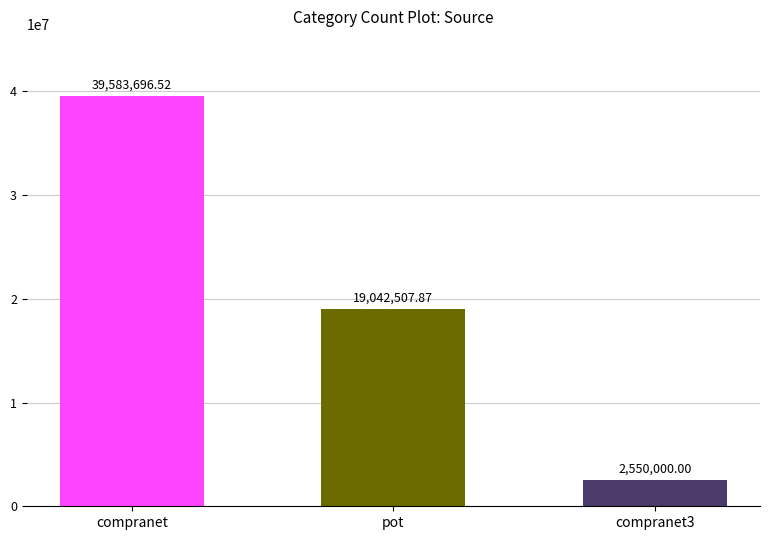

Reading right to left, list all the values displayed in this chart.

2550000.0	19042507.9	39583696.5